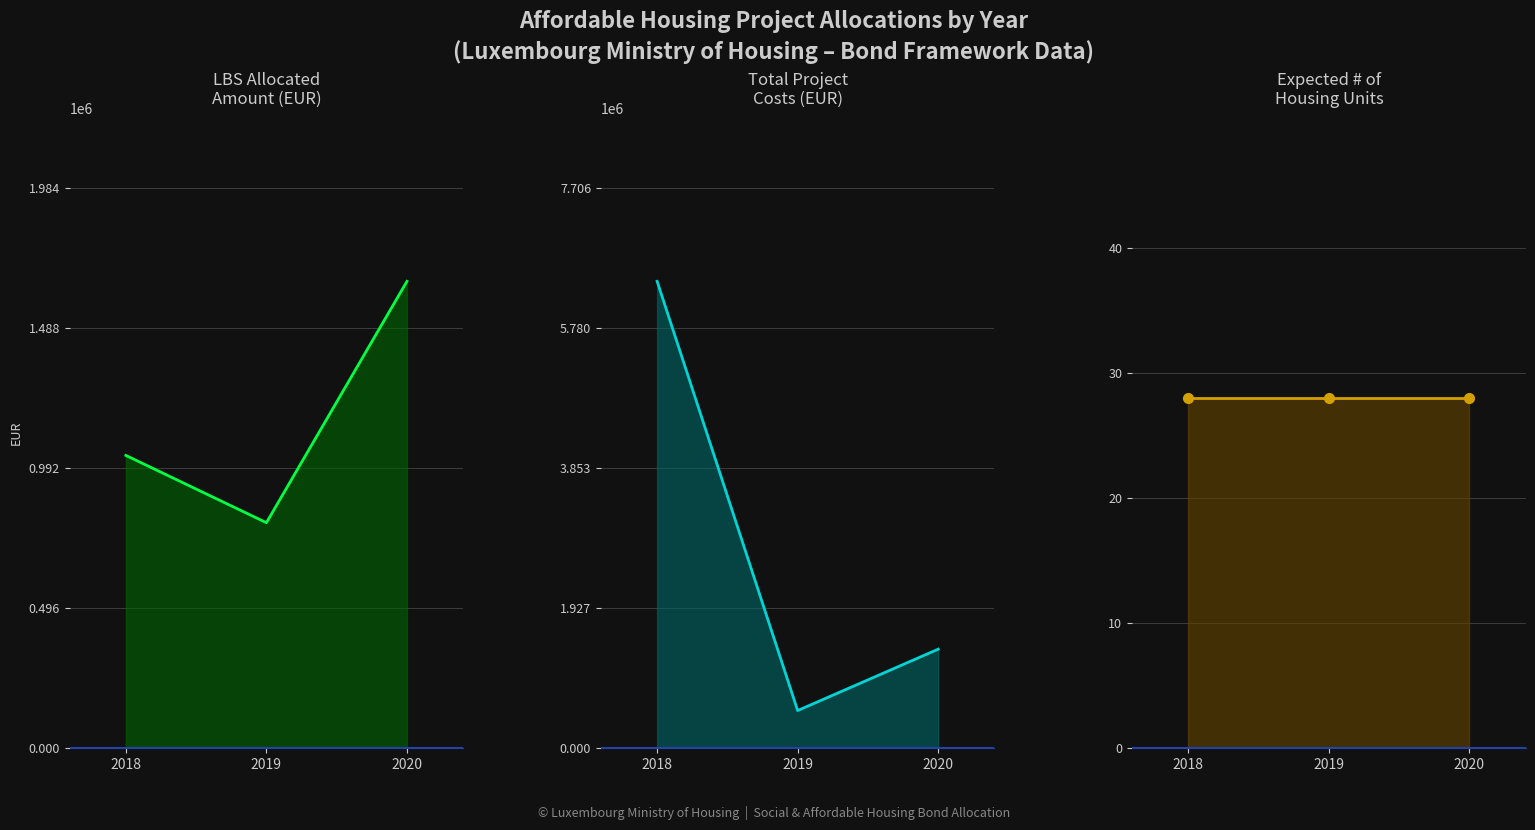

Which series has the largest range (max minus min)?

Total project costs (EUR)